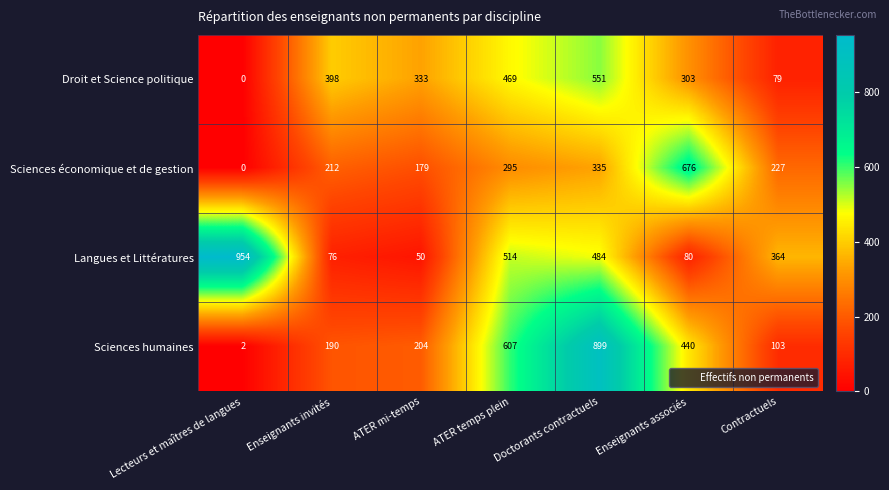

The Langues et Littératures series shows 80 at Enseignants associés. True or false?

True